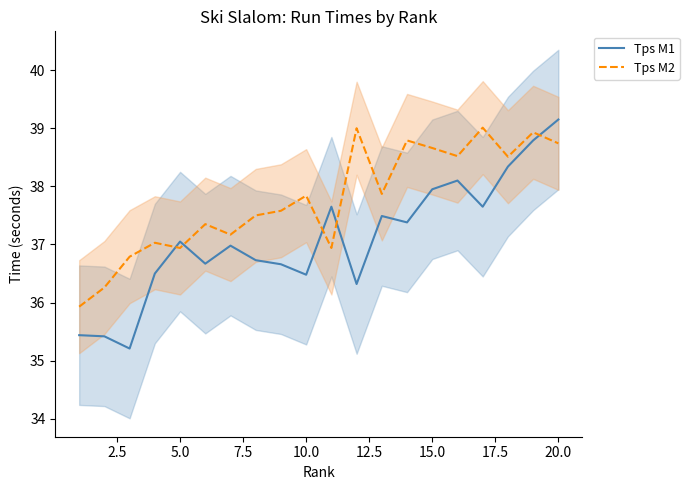

Which category has the highest value in the Tps M1 series?

20.0